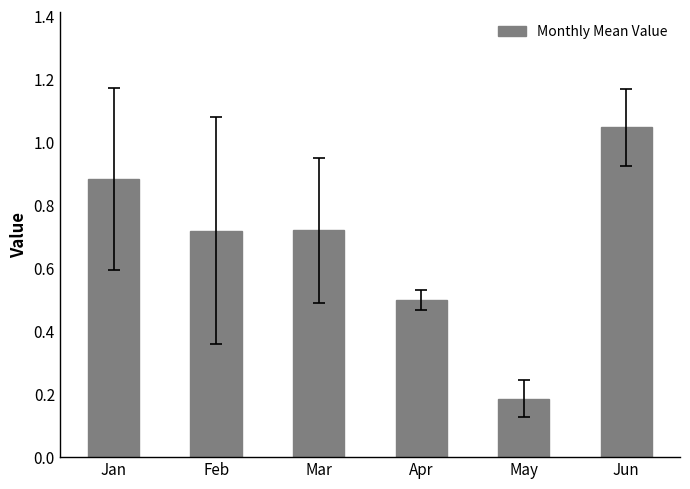

Which has a higher value, Apr or Mar?

Mar